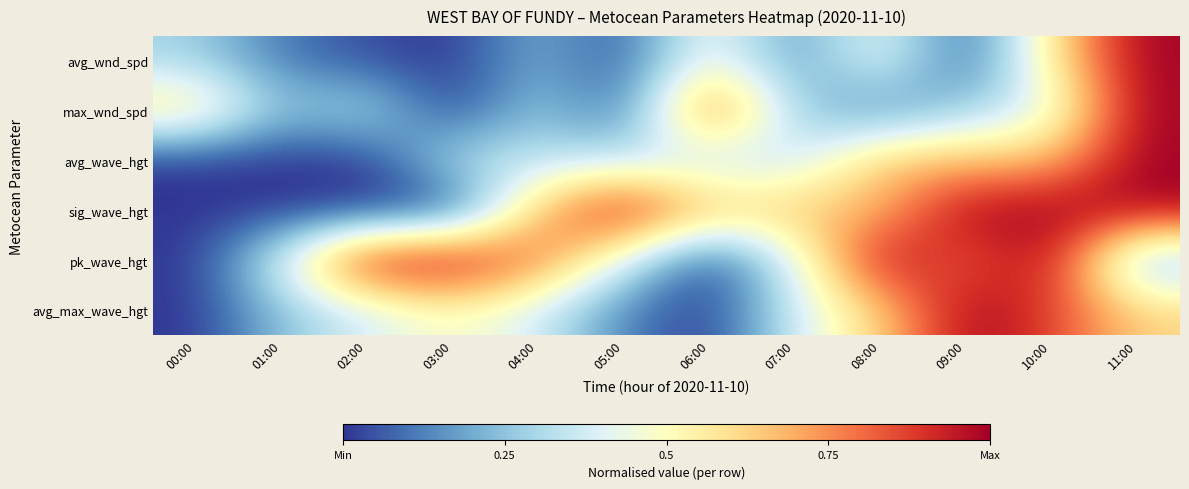

How many categories are shown in the chart?

12